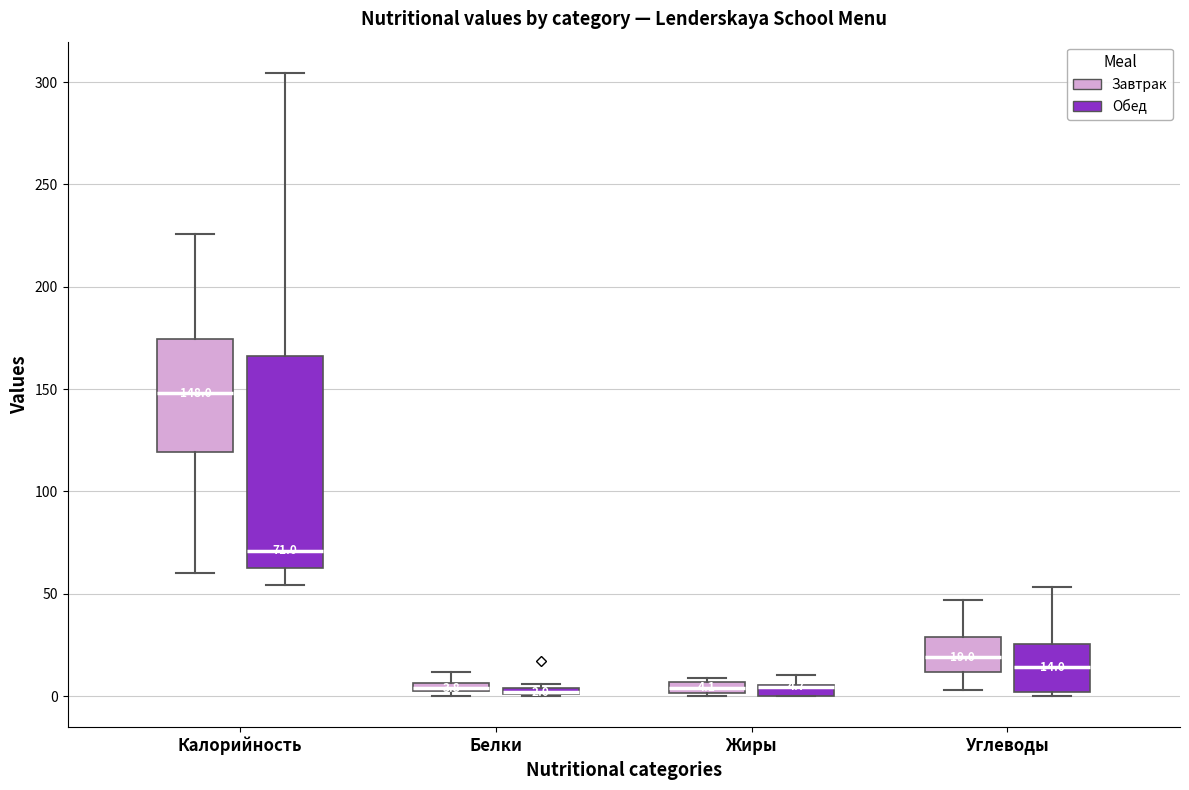

Which box is the tallest, from its lower edge to its upper edge?

Калорийность (Обед)